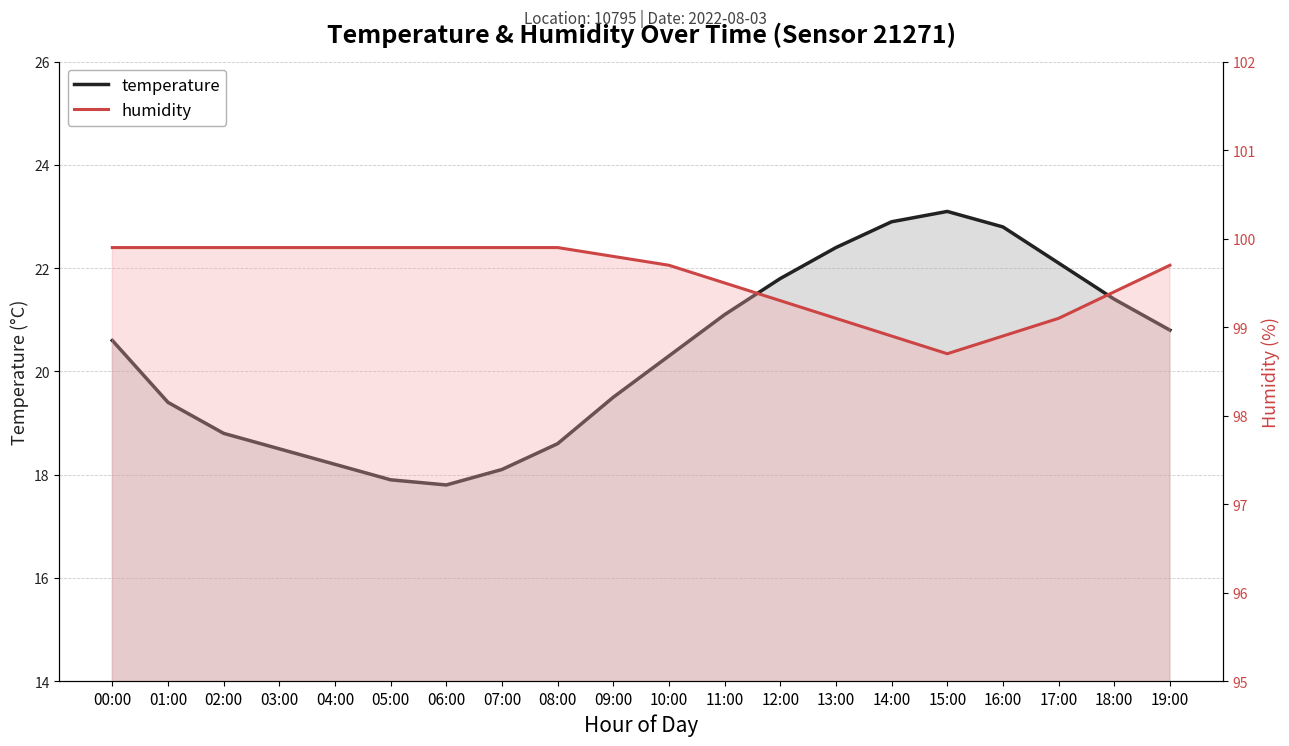

How many data points in temperature are above 20?

11